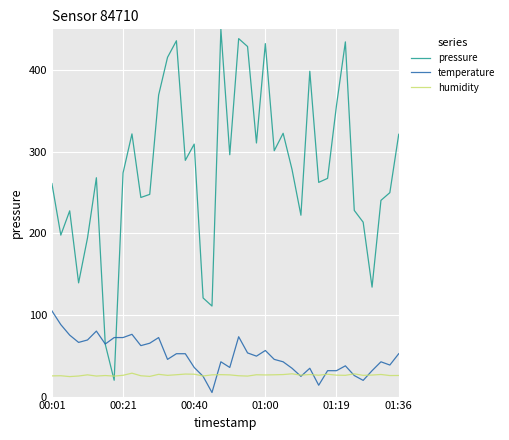

Does the chart have visible grid lines?

Yes